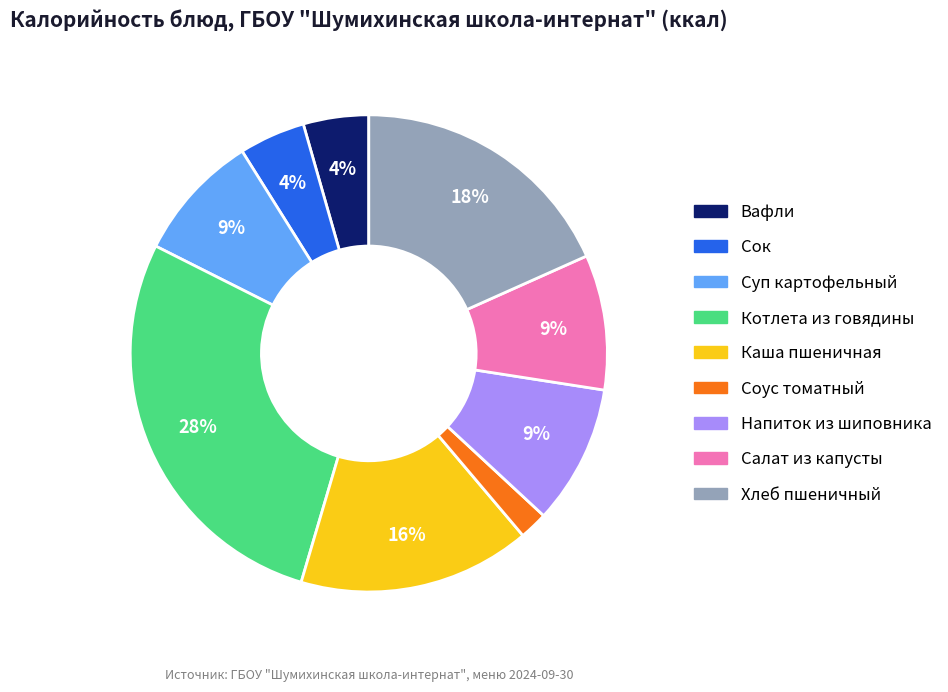

To the nearest percent, what is the average slice percentage?

11%